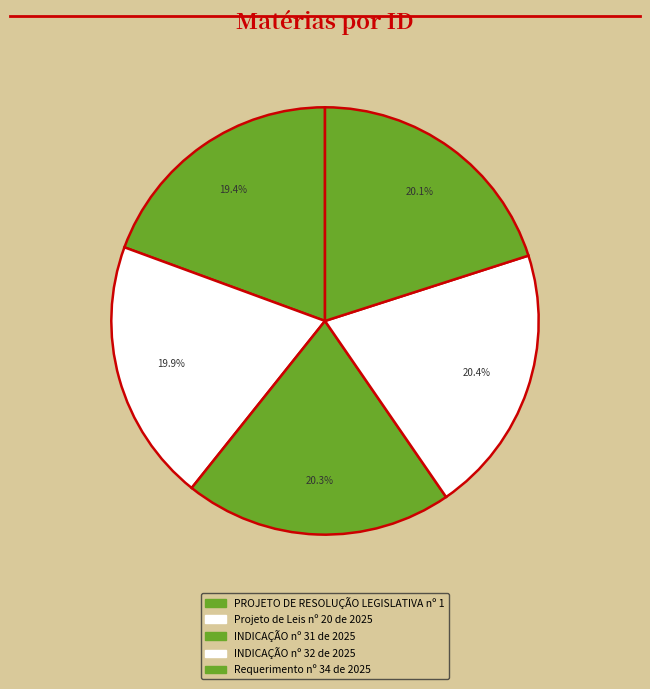

What percentage is the Projeto de Leis nº 20 de 2025 slice, to the nearest percent?

20%